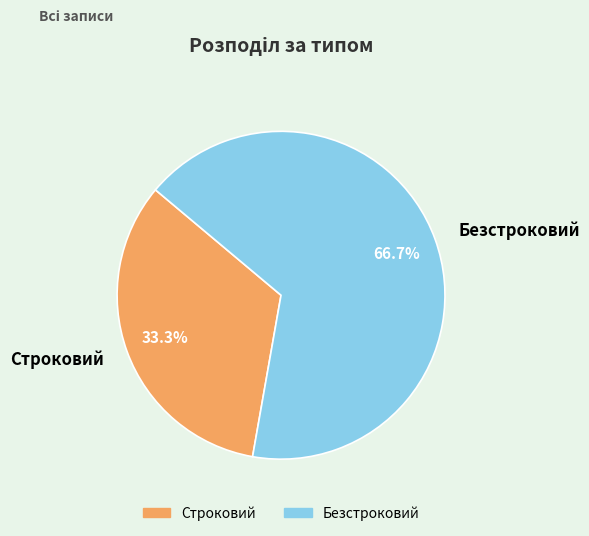

What percentage is the Безстроковий slice, to the nearest percent?

67%